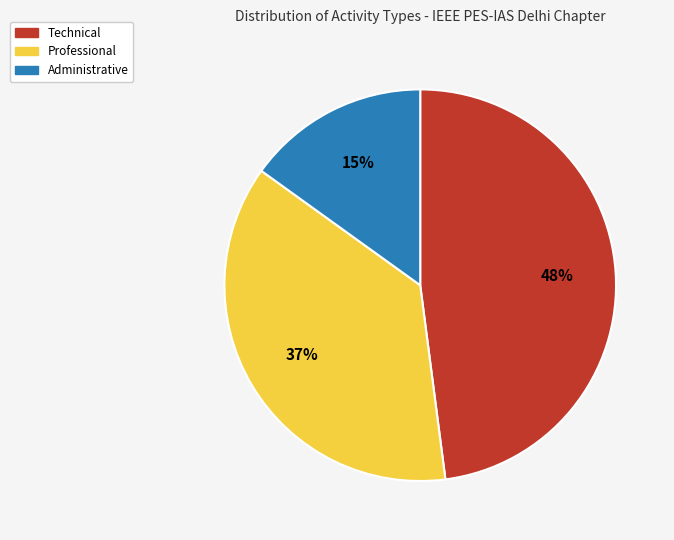

Is there any slice that represents more than half of the pie?

No